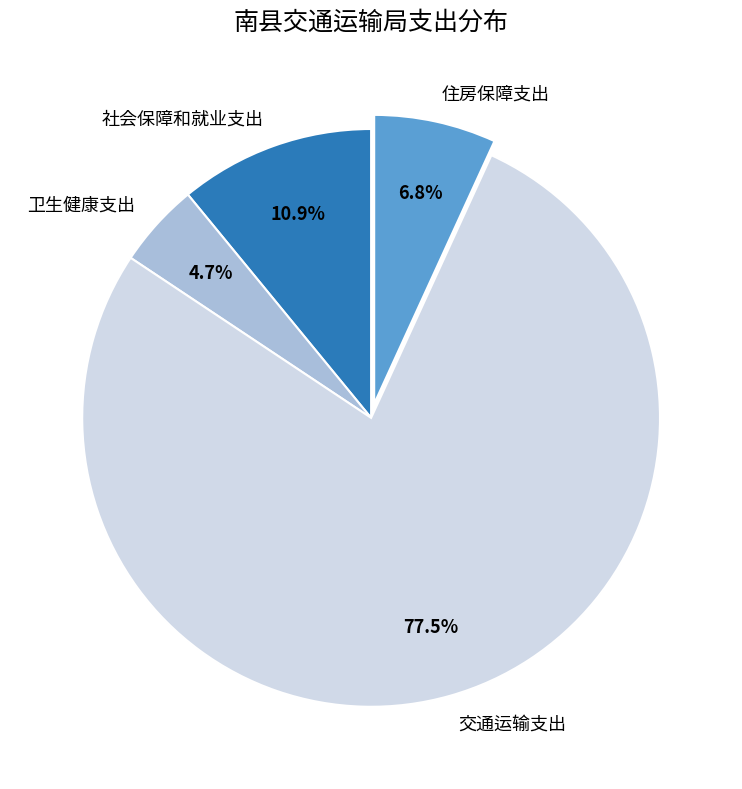

What percentage is the 住房保障支出 slice, to the nearest percent?

7%